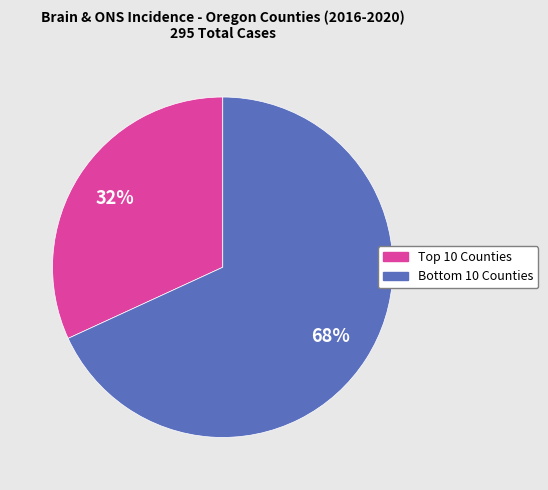

Which slice represents more than half of the pie?

Bottom 10 Counties